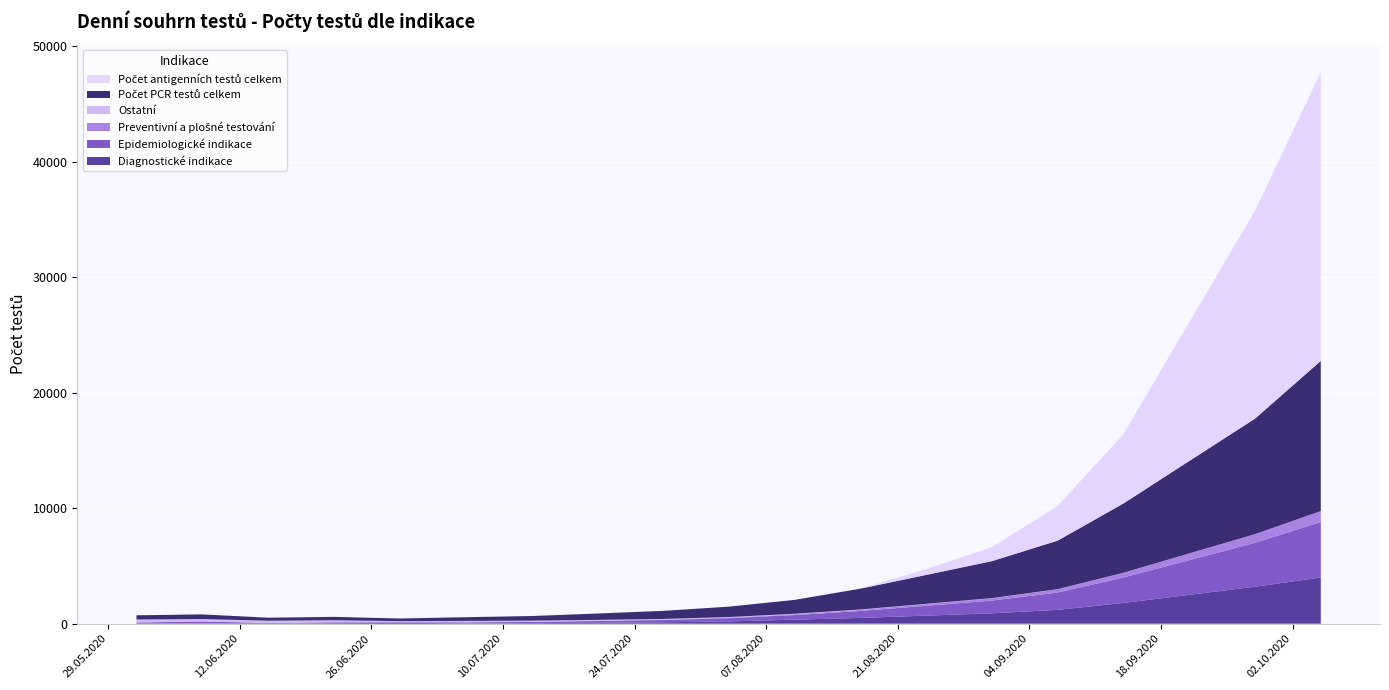

Reading left to right, transcribe all the data shown in this chart.

Diagnostické indikace: 6	14	5	47	72	35	50	80	120	200	350	500	700	900	1200	1800	2500	3200	4000
Epidemiologické indikace: 98	172	61	70	52	80	100	150	200	280	400	600	850	1100	1500	2200	3000	3800	4800
Preventivní a plošné testování: 3	1	1	4	5	8	12	20	30	45	70	100	150	200	280	400	580	750	950
Ostatní: 257	215	193	175	96	120	100	80	60	50	40	30	20	15	10	8	5	3	2
Počet PCR testů celkem: 364	402	260	296	225	320	400	550	700	900	1200	1800	2500	3200	4200	6000	8000	10000	13000
Počet antigenních testů celkem: 0	0	0	0	0	0	0	0	0	0	0	0	500	1200	3000	6000	12000	18000	25000